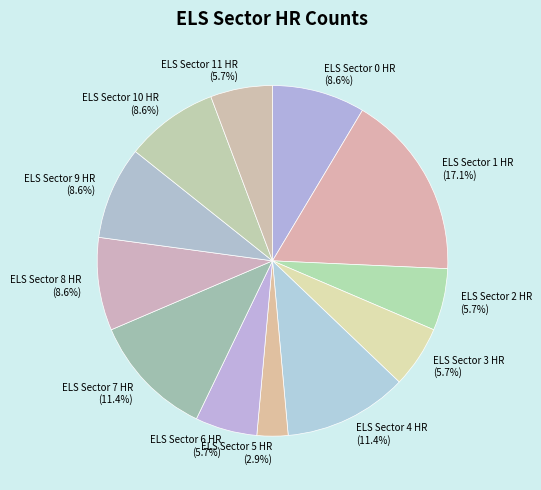

Which category has the smallest portion of the pie?

ELS Sector 5 HR